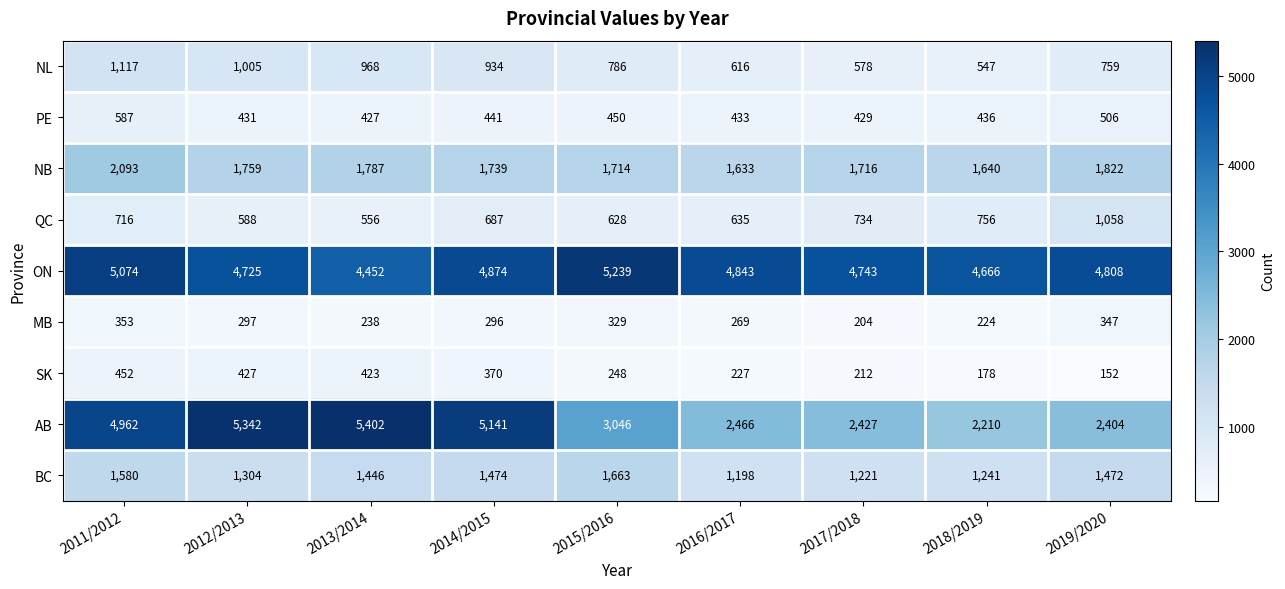

What is the sum of all NB values?

15903